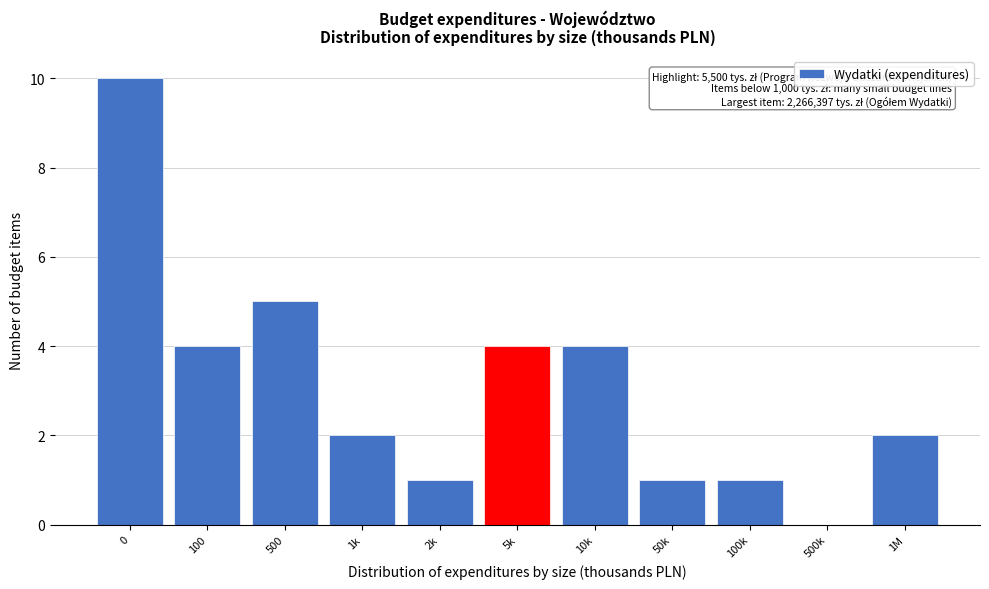

Reading left to right, transcribe all the data shown in this chart.

0=10	100=4	500=5	1k=2	2k=1	5k=4	10k=4	50k=1	100k=1	500k=0	1M=2